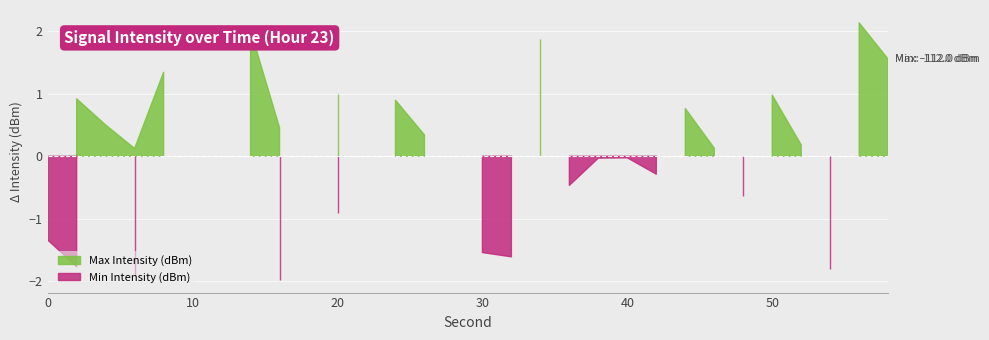

What are all the series names shown in the legend?

Max Intensity (dBm), Min Intensity (dBm)